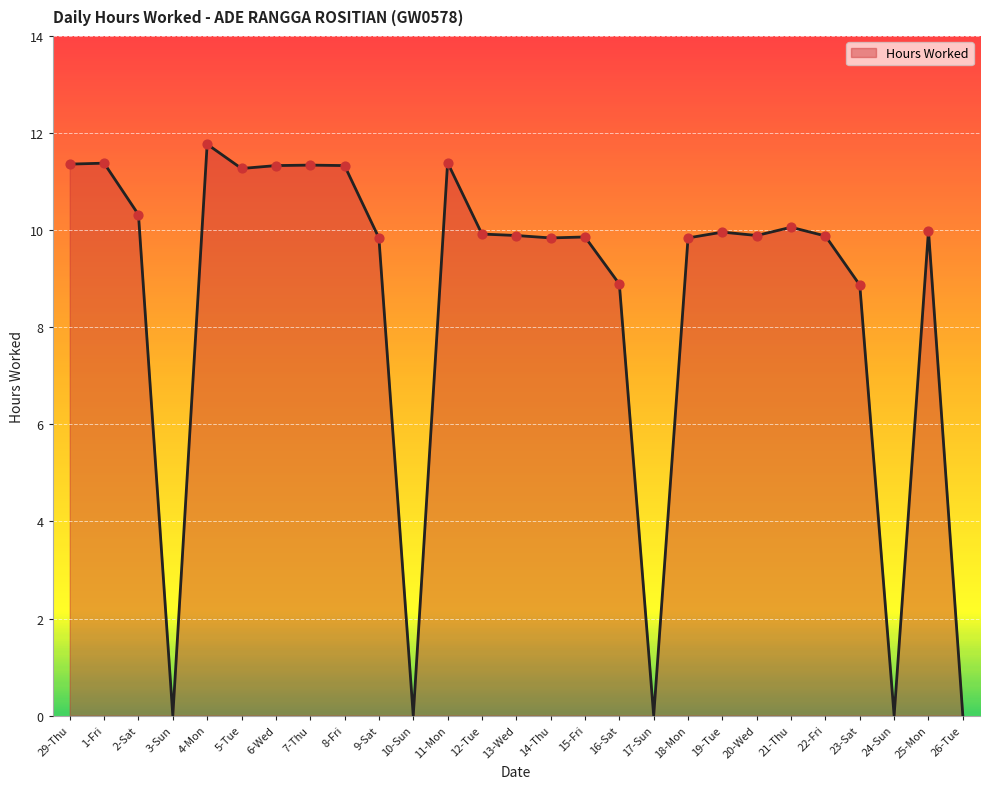

What is the change in value from 6-Wed to 14-Thu?

-1.5